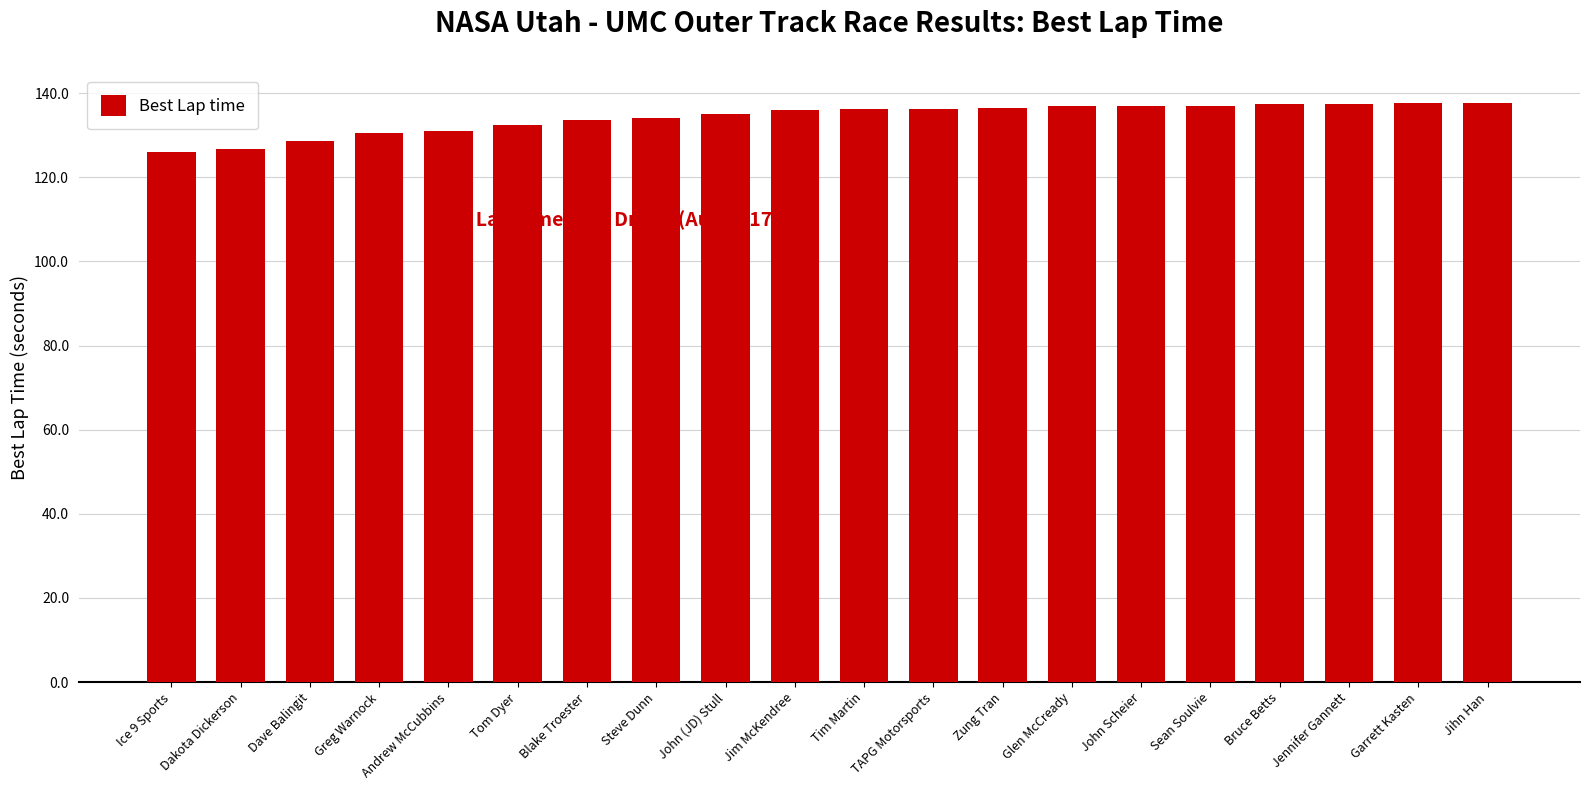

What is the difference between the second highest and minimum values?

11.7